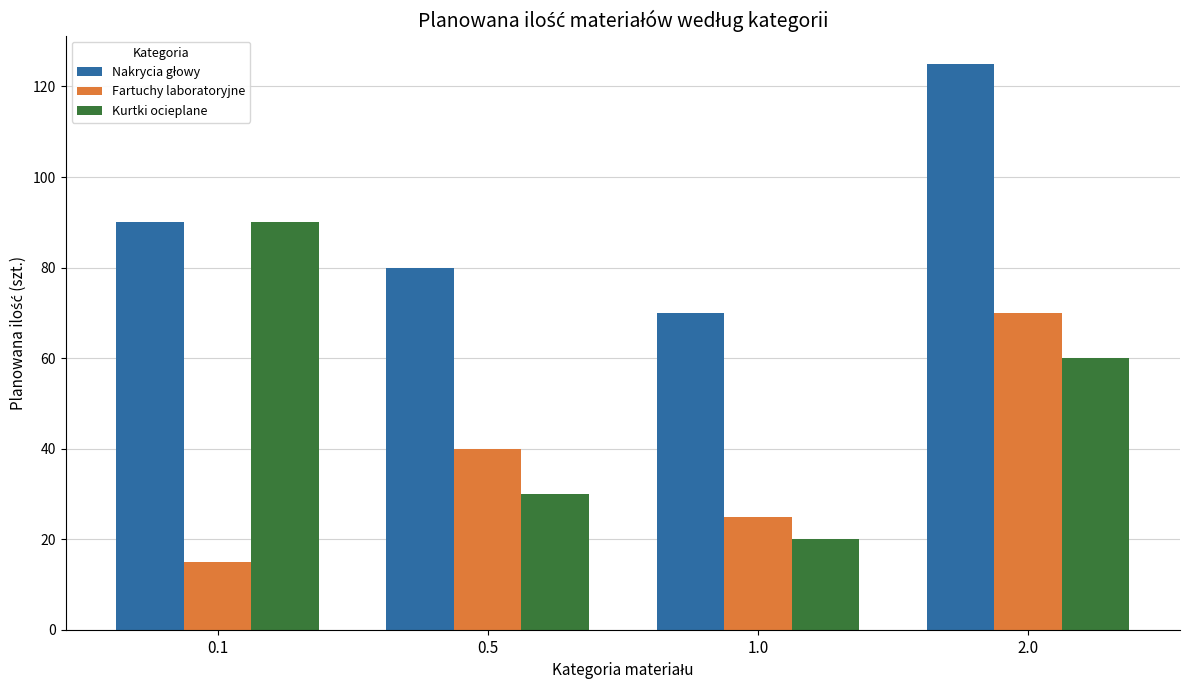

What is the maximum value shown in the chart?

125